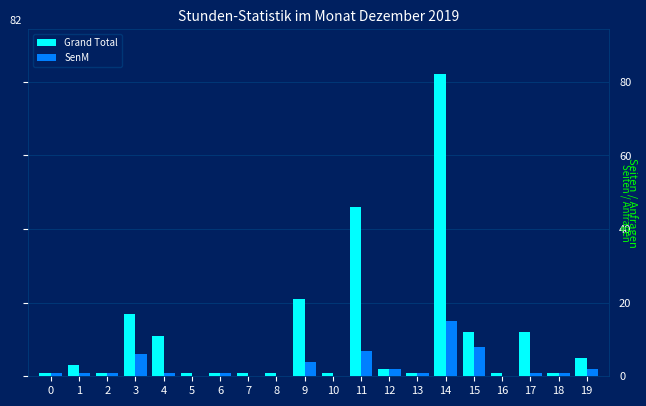

Are the bars horizontal?

No